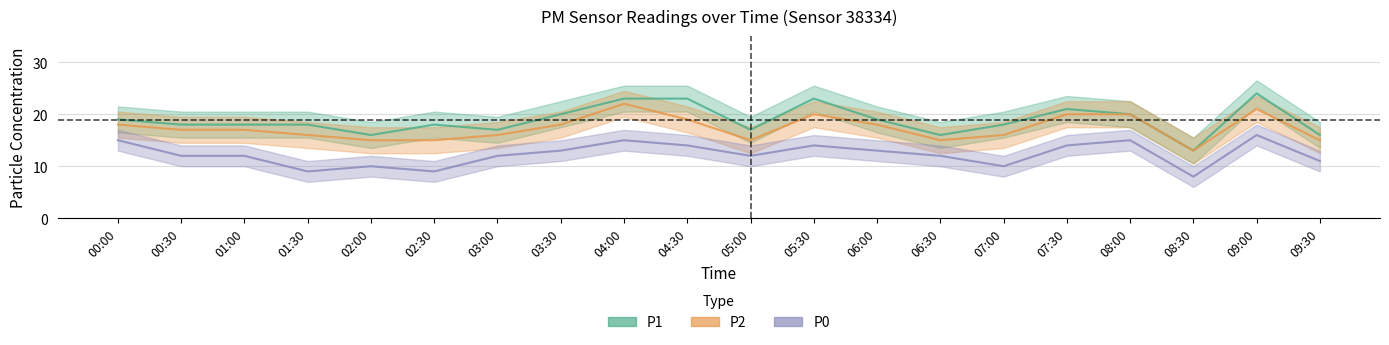

At which category is the sum across all series the highest?

09:00